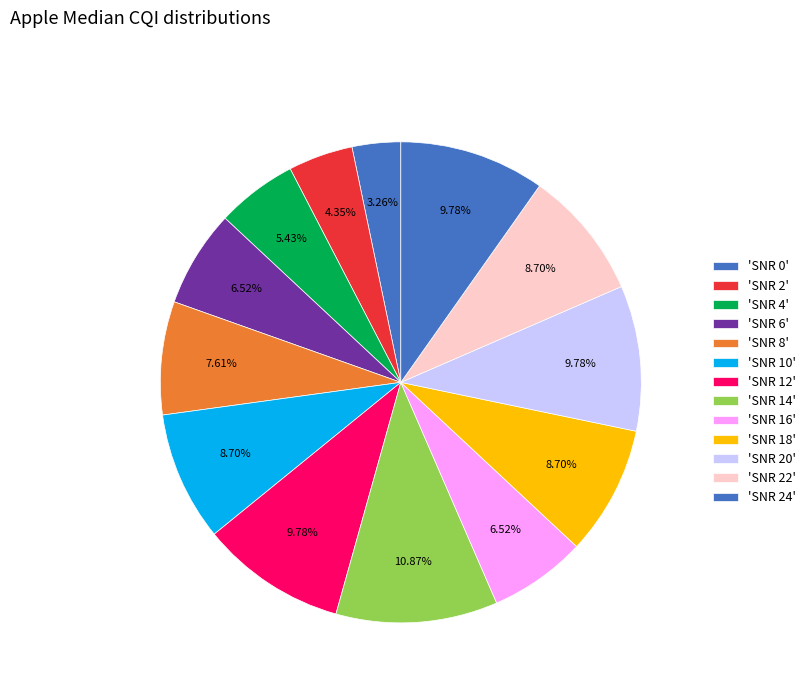

How many segments does this pie chart have?

13